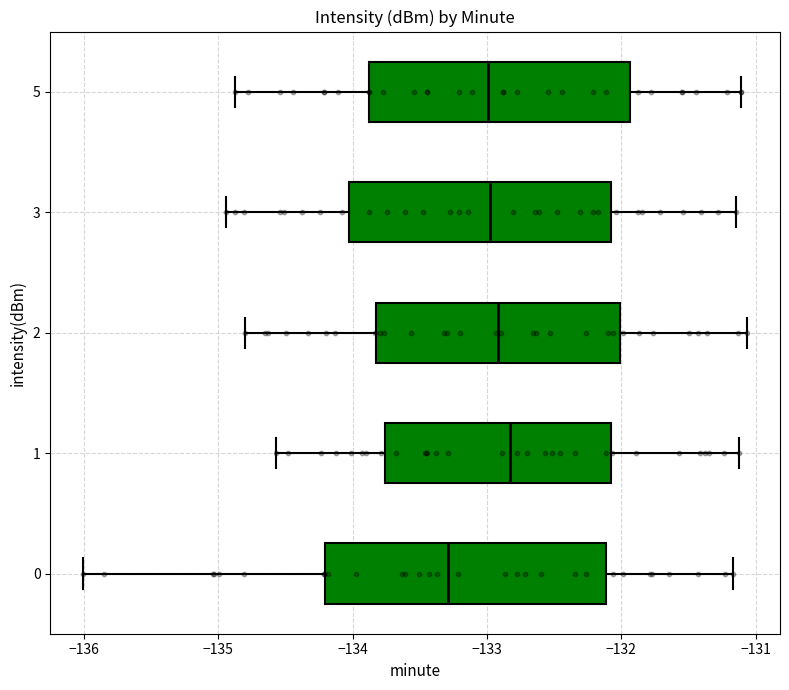

Reading bottom to top, transcribe this box plot: for each box, give where its median line is, the range the box spans, and where its two whiskers end, as read against the x-axis. The values are not printed on the chart, so give them approximately, as read against the axis.

0: median -133.3, box -134.2 to -132.1, whiskers -136.0 to -131.2
1: median -132.8, box -133.8 to -132.1, whiskers -134.6 to -131.1
2: median -132.9, box -133.8 to -132.0, whiskers -134.8 to -131.1
3: median -133.0, box -134.0 to -132.1, whiskers -134.9 to -131.1
5: median -133.0, box -133.9 to -131.9, whiskers -134.9 to -131.1